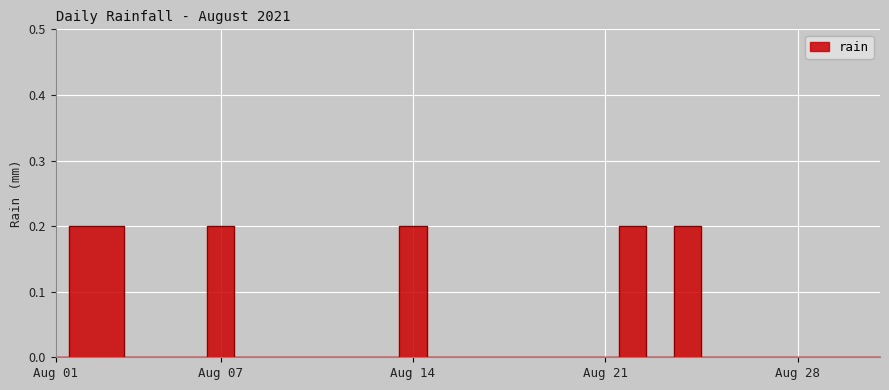

Count the number of categories in the chart.

31